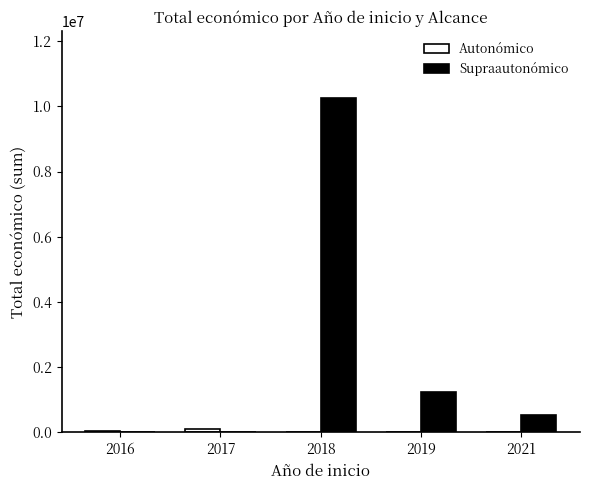

What is the sum of all Supraautonómico values?

12045300